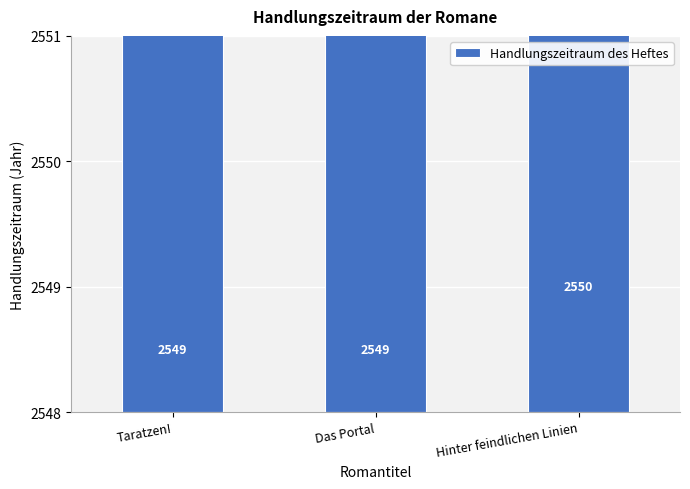

How many values are between 2549 and 2550?

3